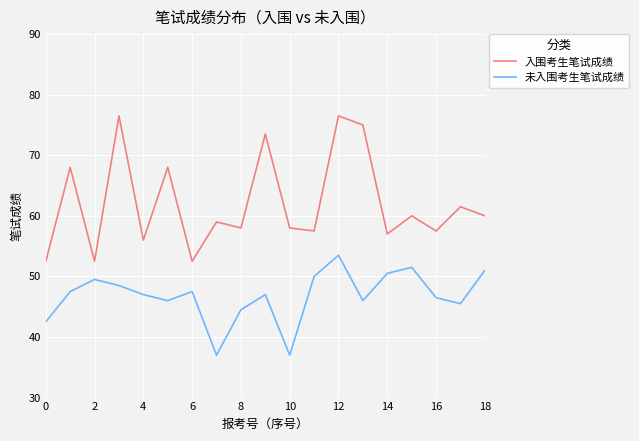

List the series in order of their peak value, lowest first.

未入围考生笔试成绩, 入围考生笔试成绩